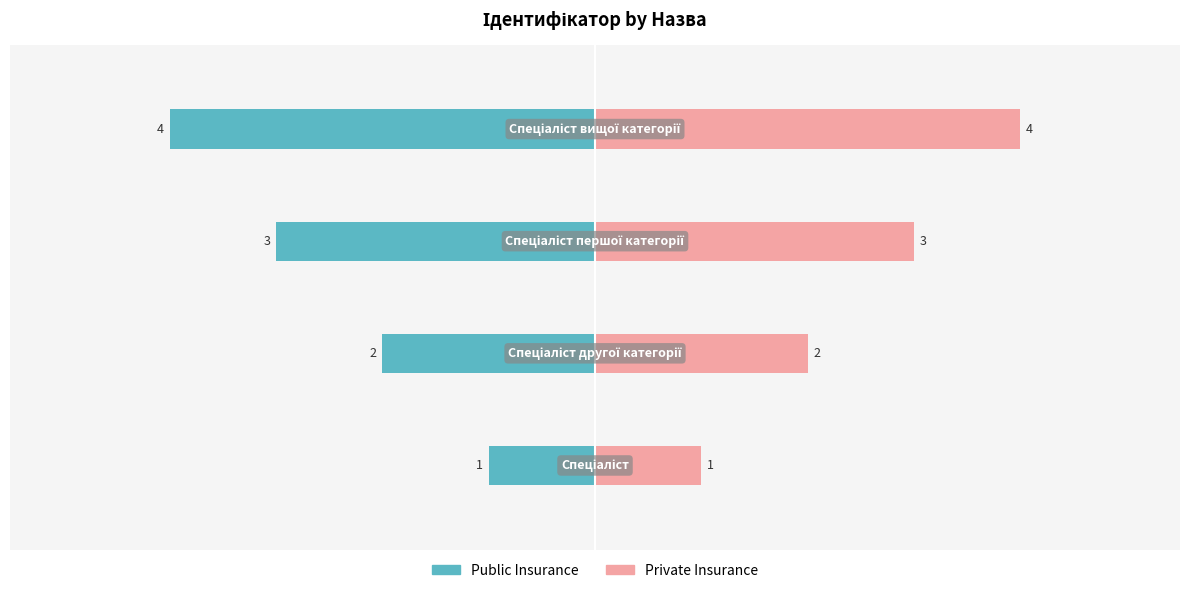

How many Public Insurance values are between -3 and -1?

3